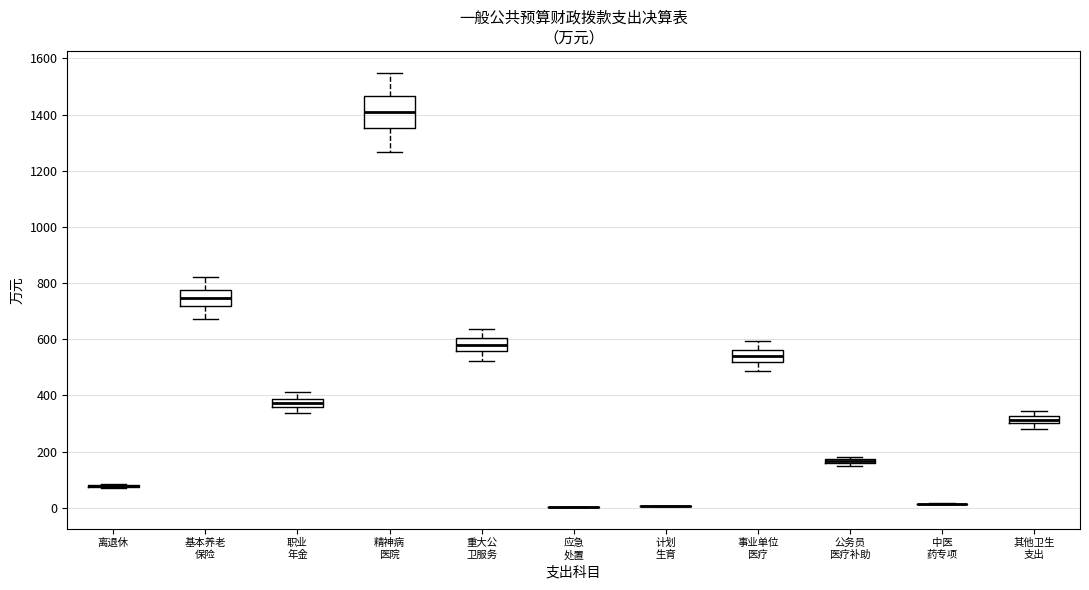

Comparing the boxes themselves (not the whiskers), which one is the tallest?

精神病 医院